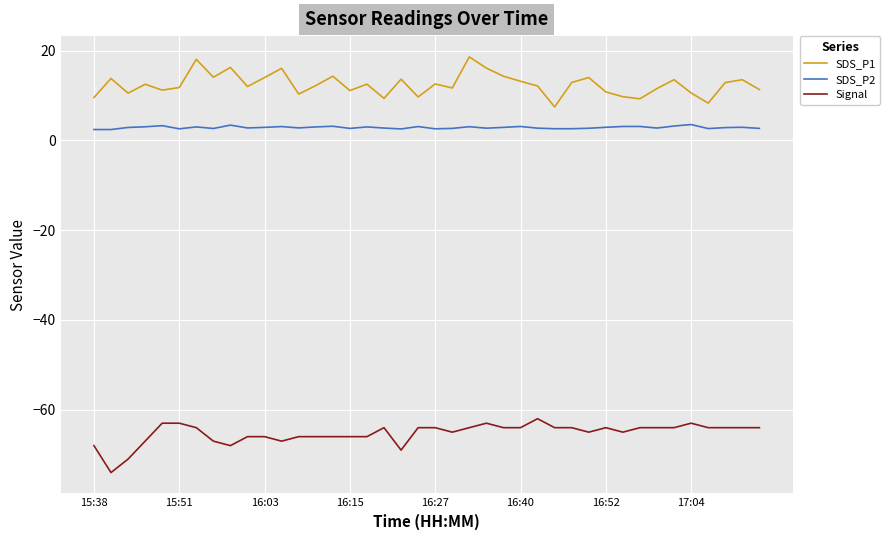

Which series has the largest total across all categories?

SDS_P1